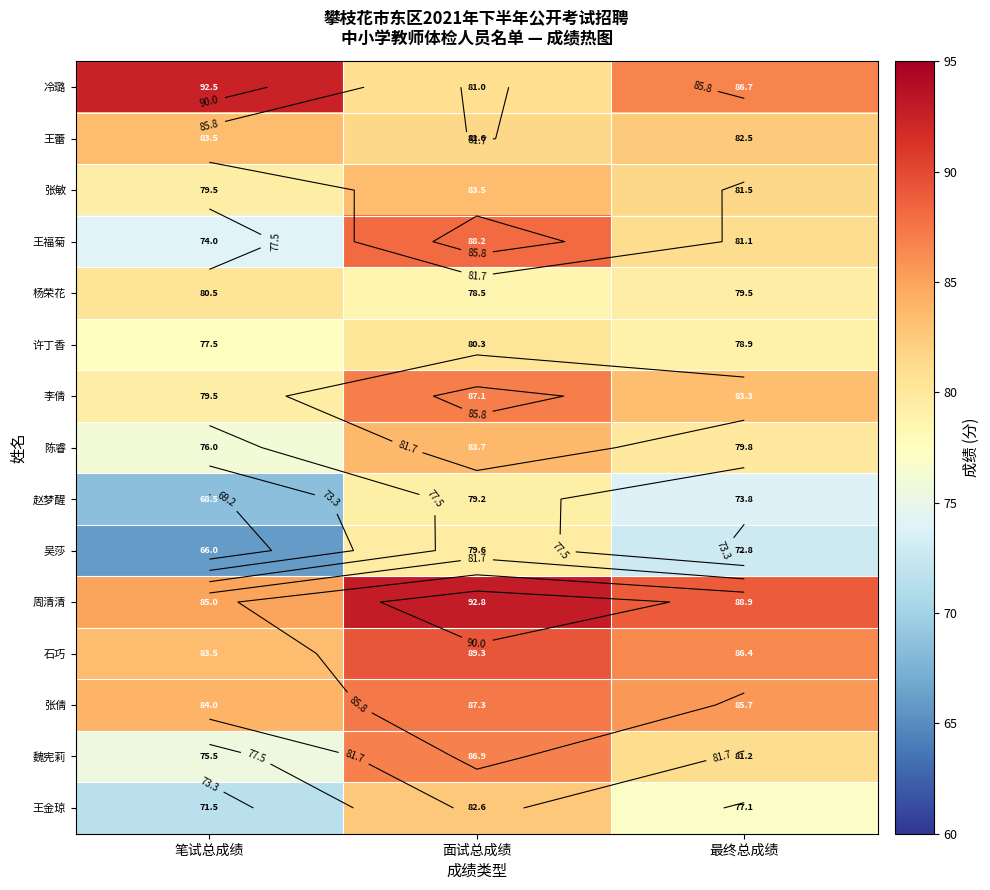

What is the lowest value of the 王蕾 series?

81.6